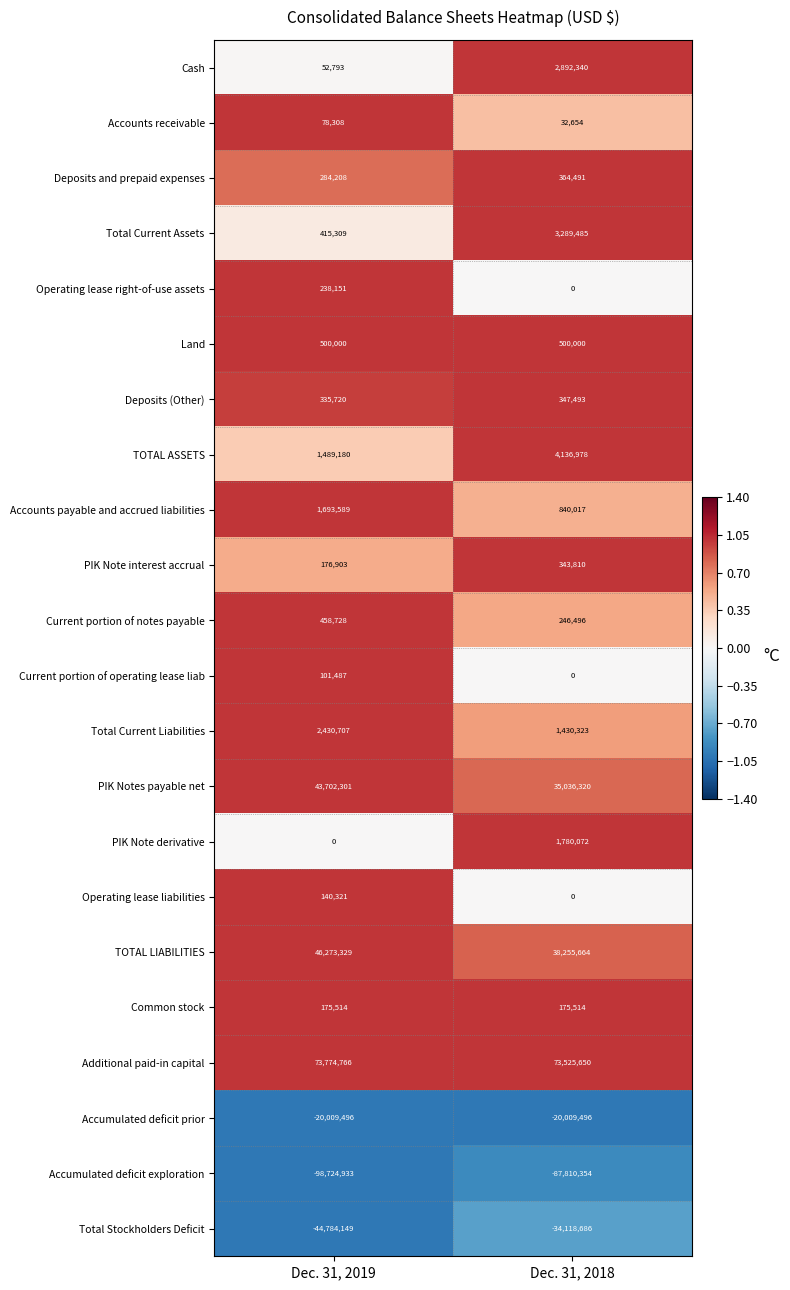

Which series has the largest range (max minus min)?

Accumulated deficit exploration